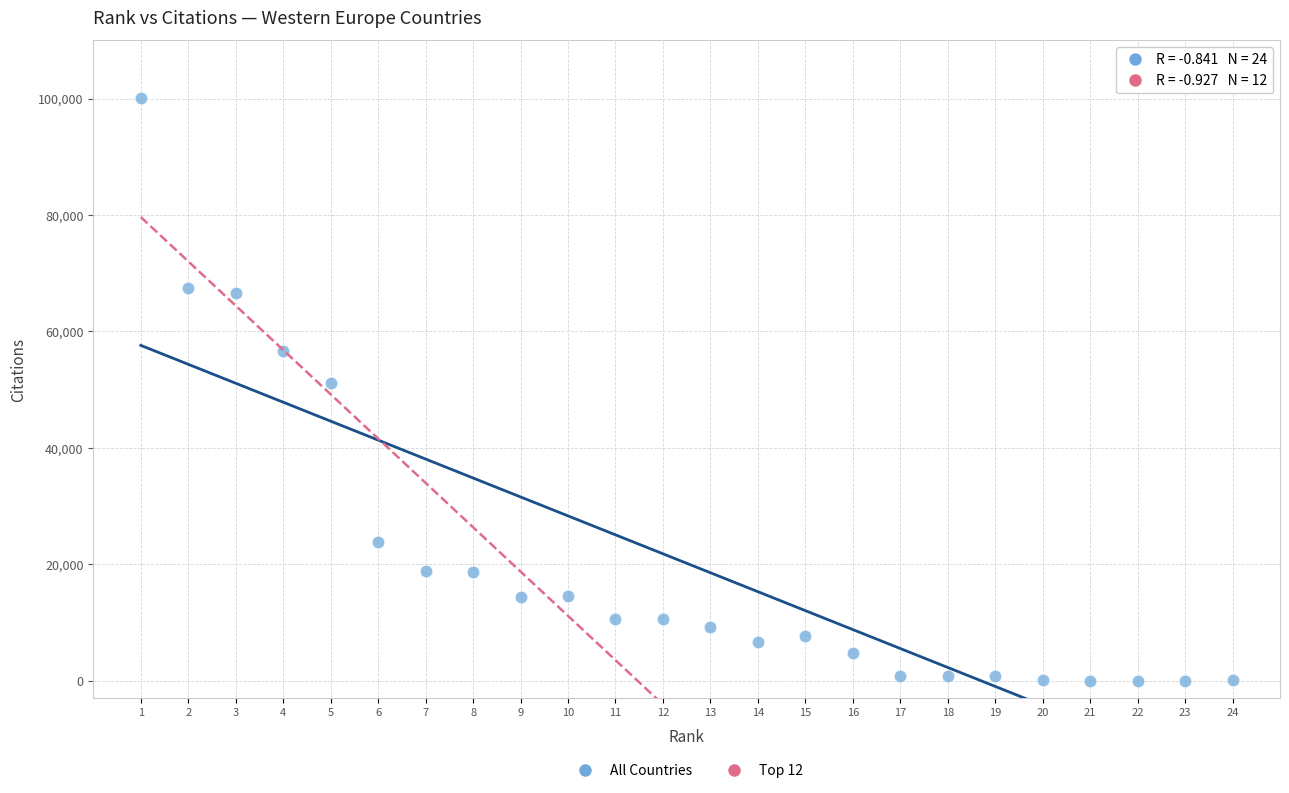

What is the range of Y values (max minus min)?

100168